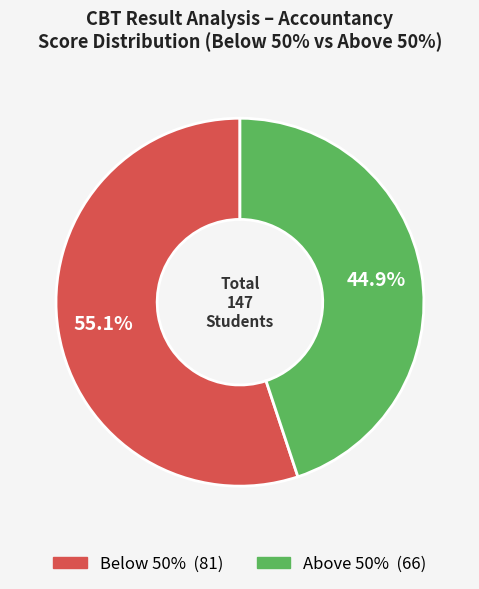

How many segments does this pie chart have?

2